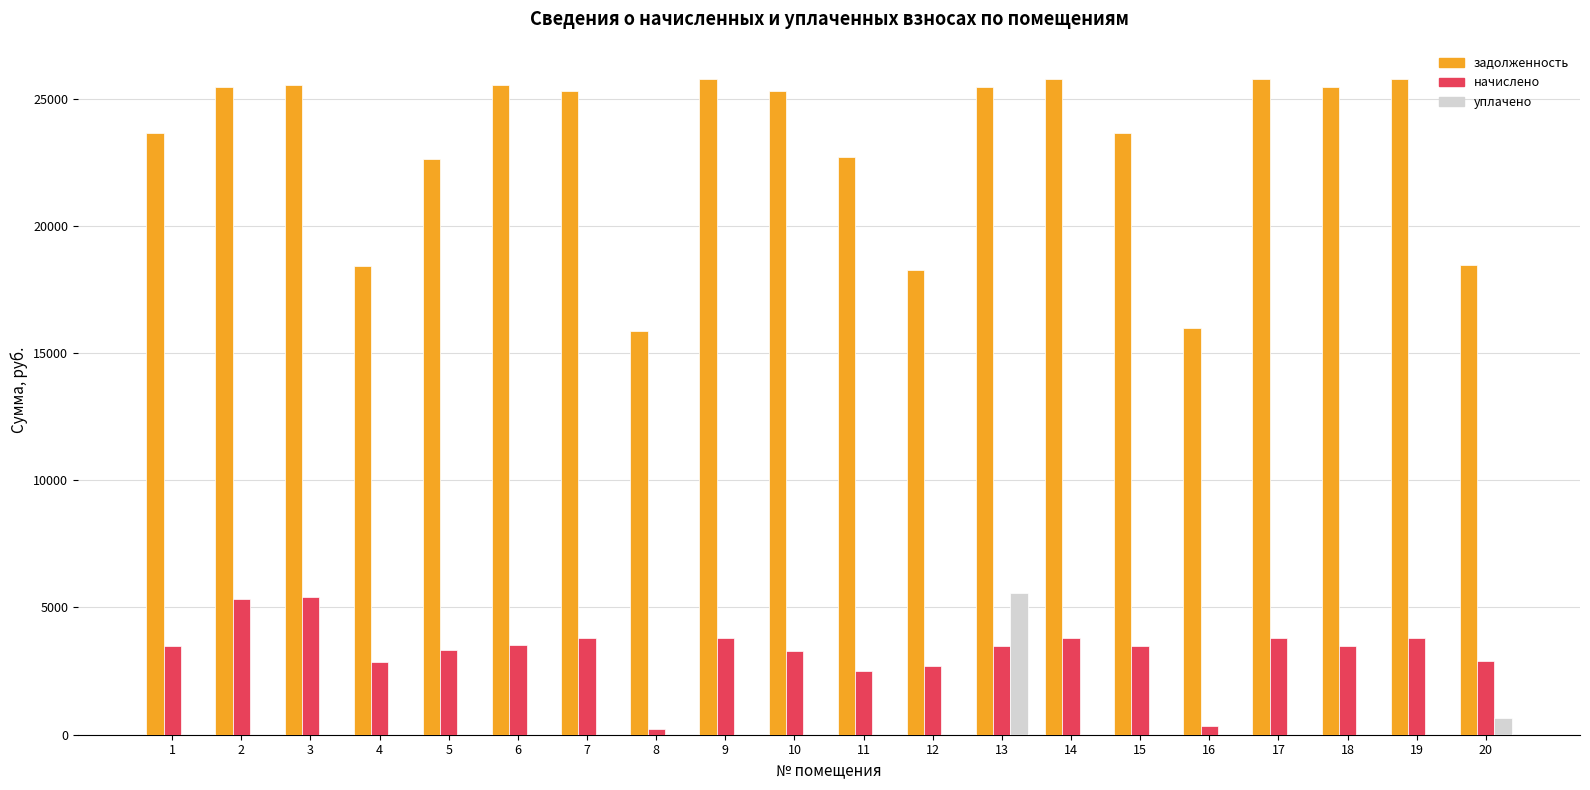

How many categories are shown in the chart?

20